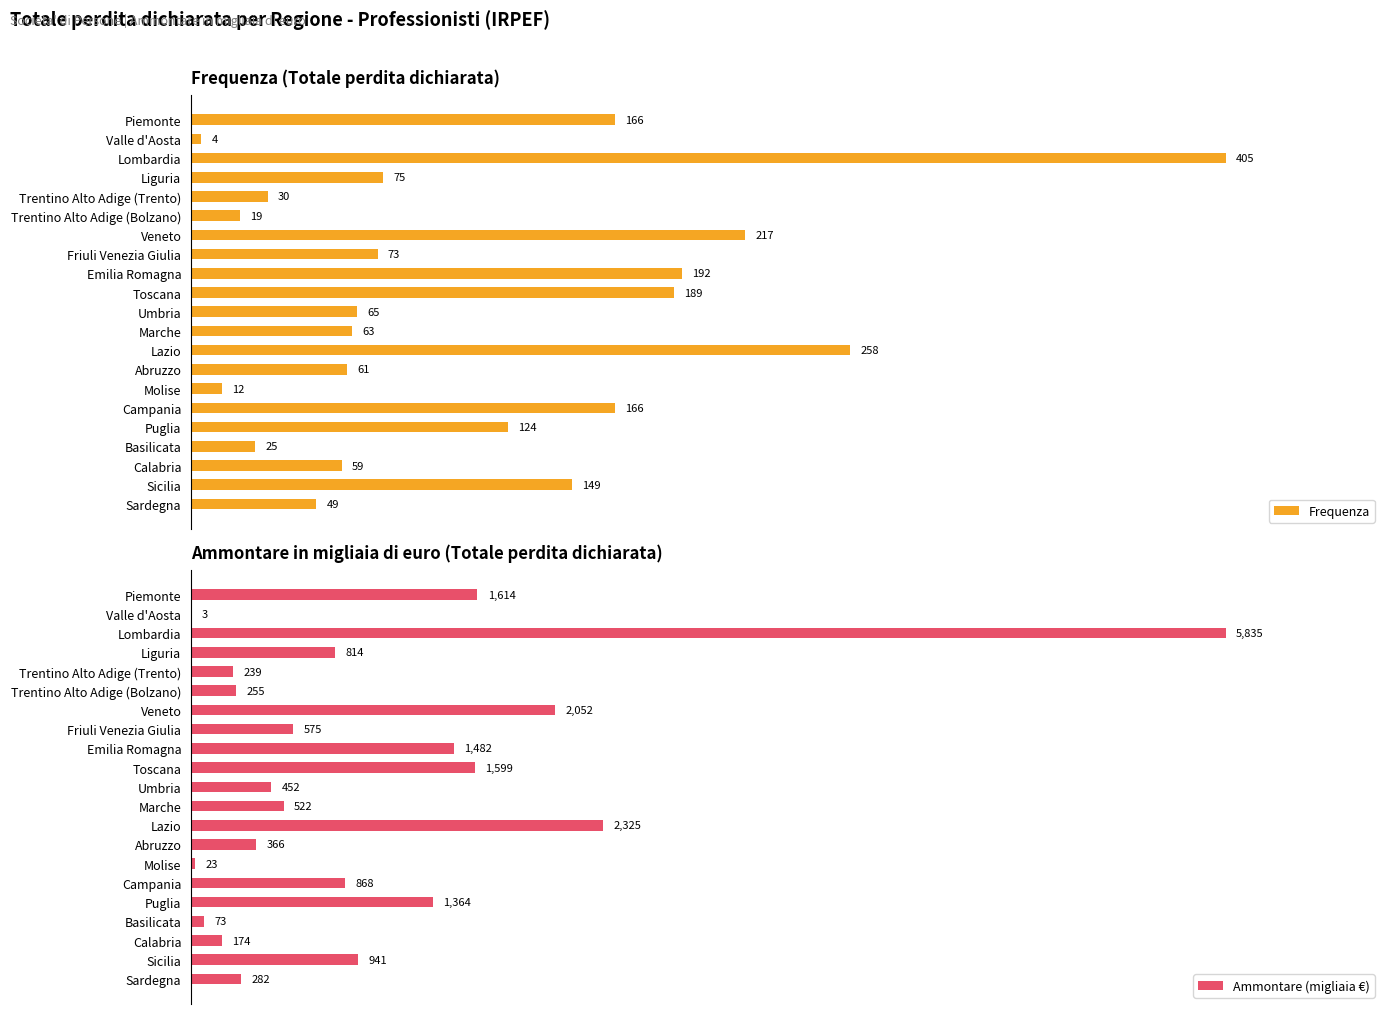

Count the number of data series in this chart.

2